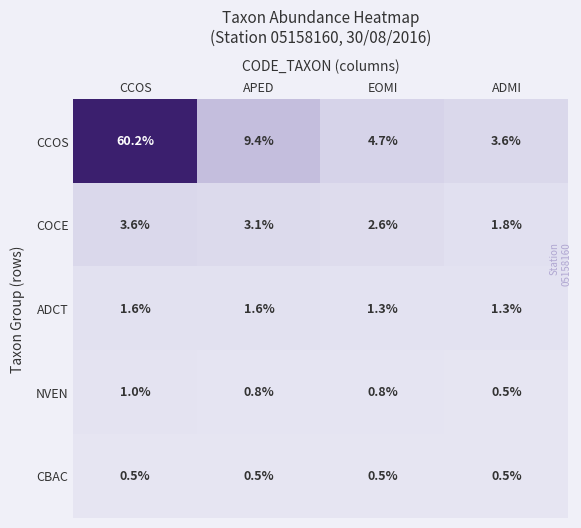

Is the value of ADCT at EOMI greater than the value of COCE at EOMI?

No